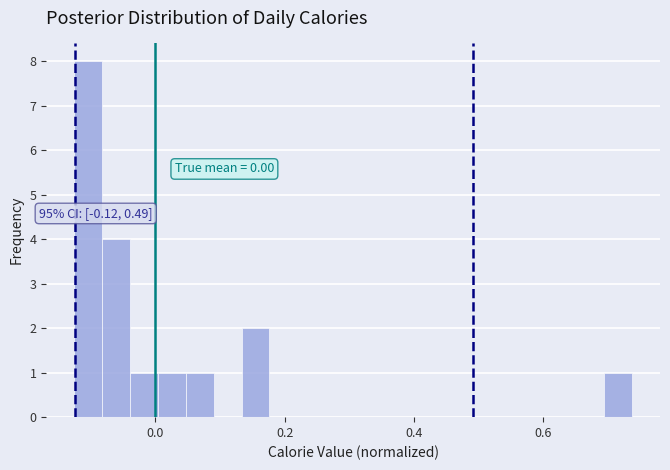

Read against the x-axis, roughly where is the centre of the tallest bar?

-0.10